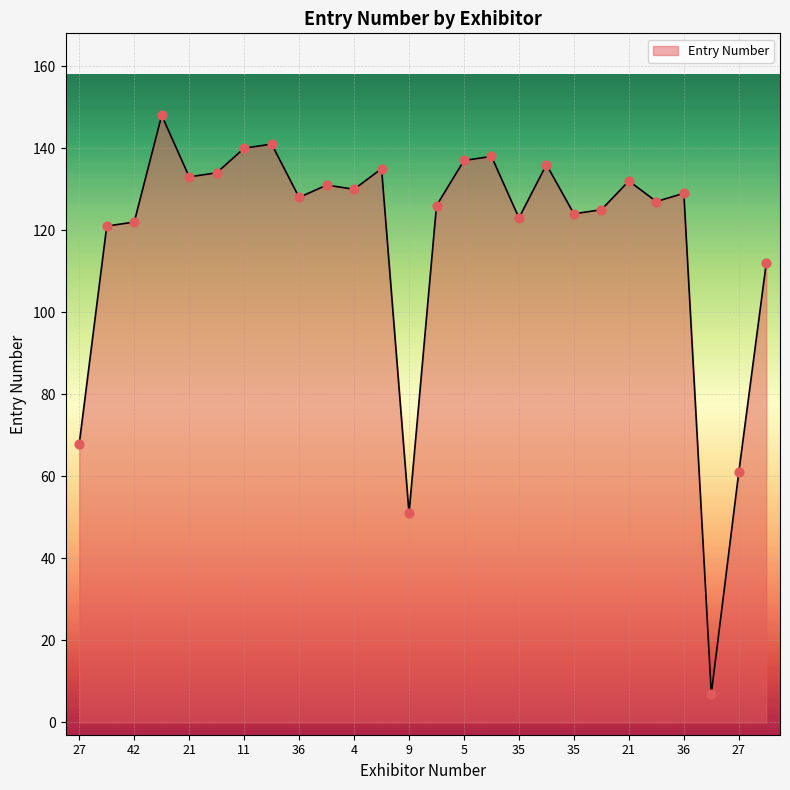

What is the difference between the maximum and minimum values?

141